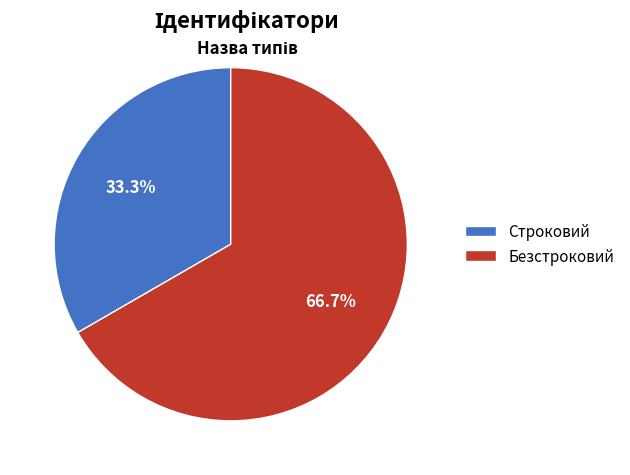

The Безстроковий slice represents 54% of the pie. True or false?

False